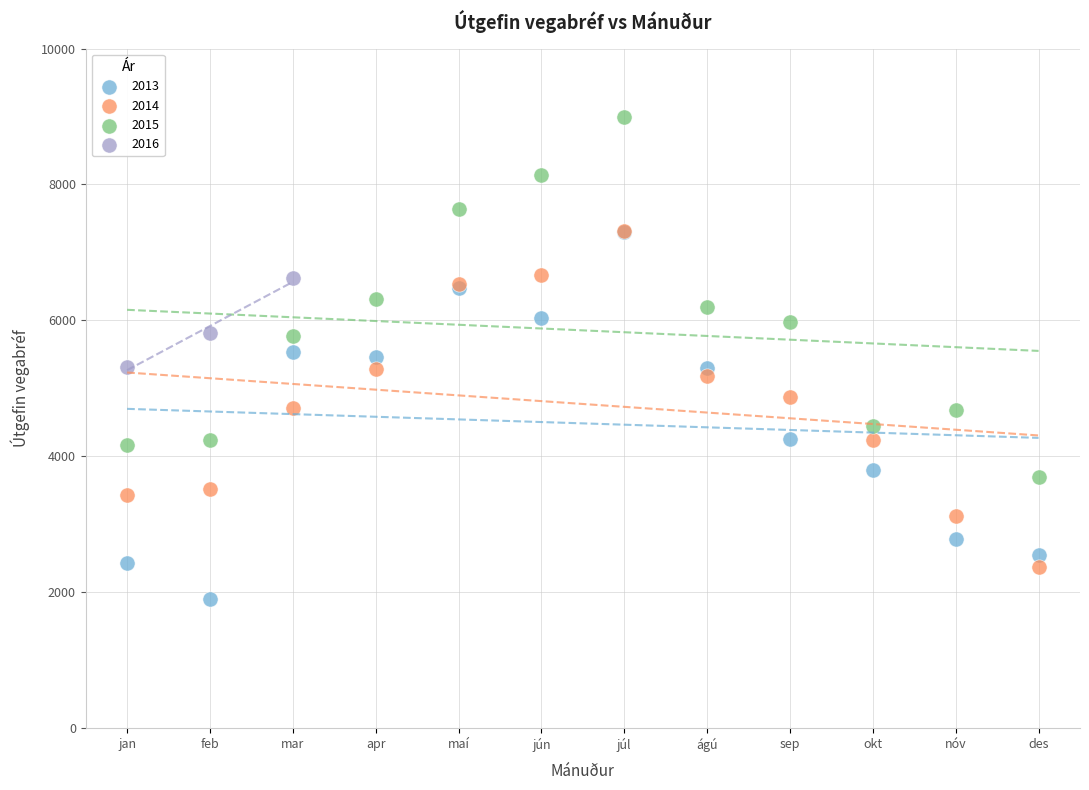

Which series contains the lowest Y value?

2013